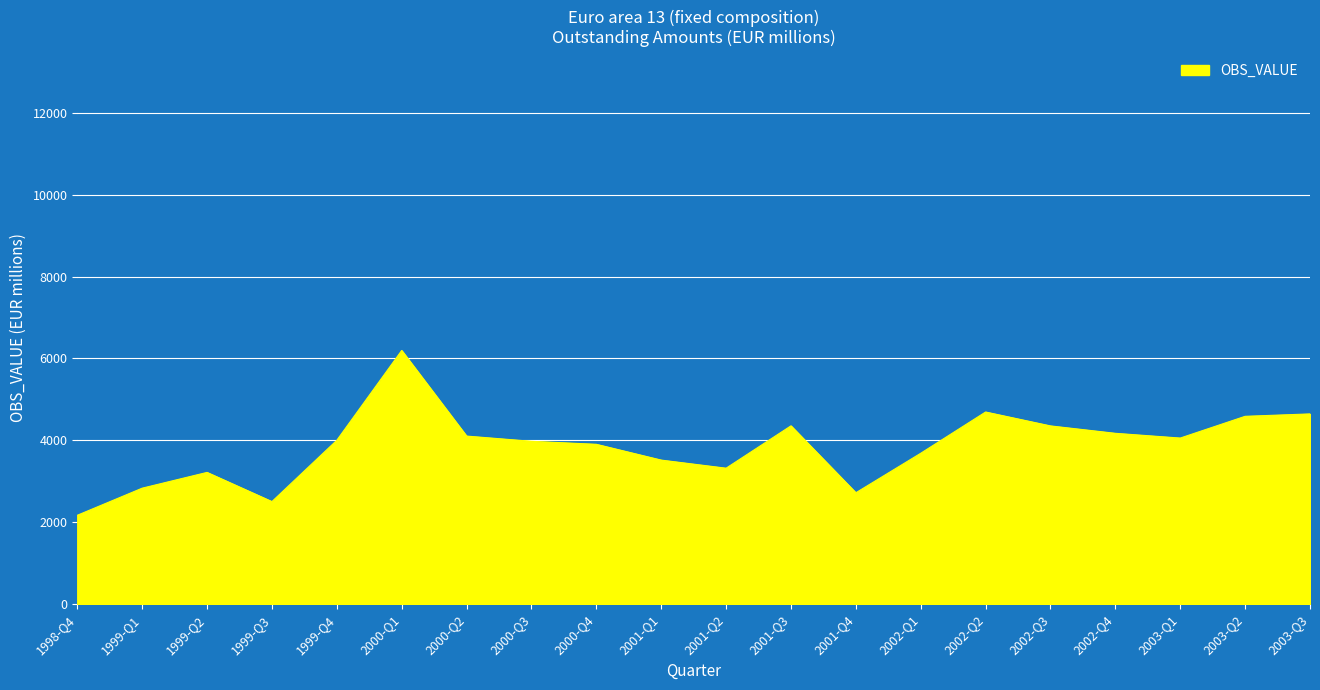

What value does the data have at 2000-Q2?

4104.9